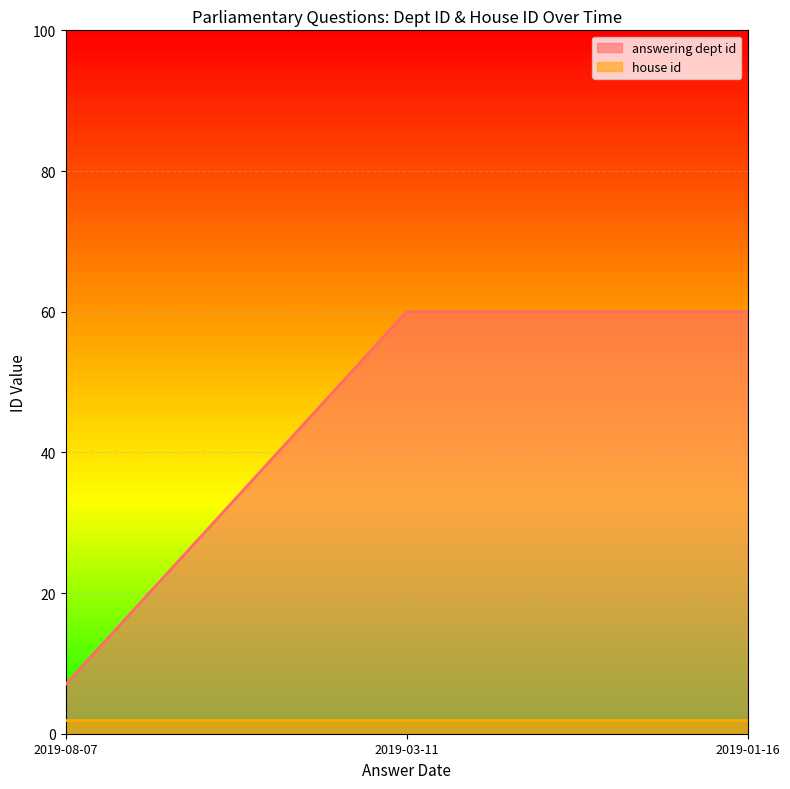

List the labels in order of value, smallest first.

2019-08-07, 2019-03-11, 2019-01-16